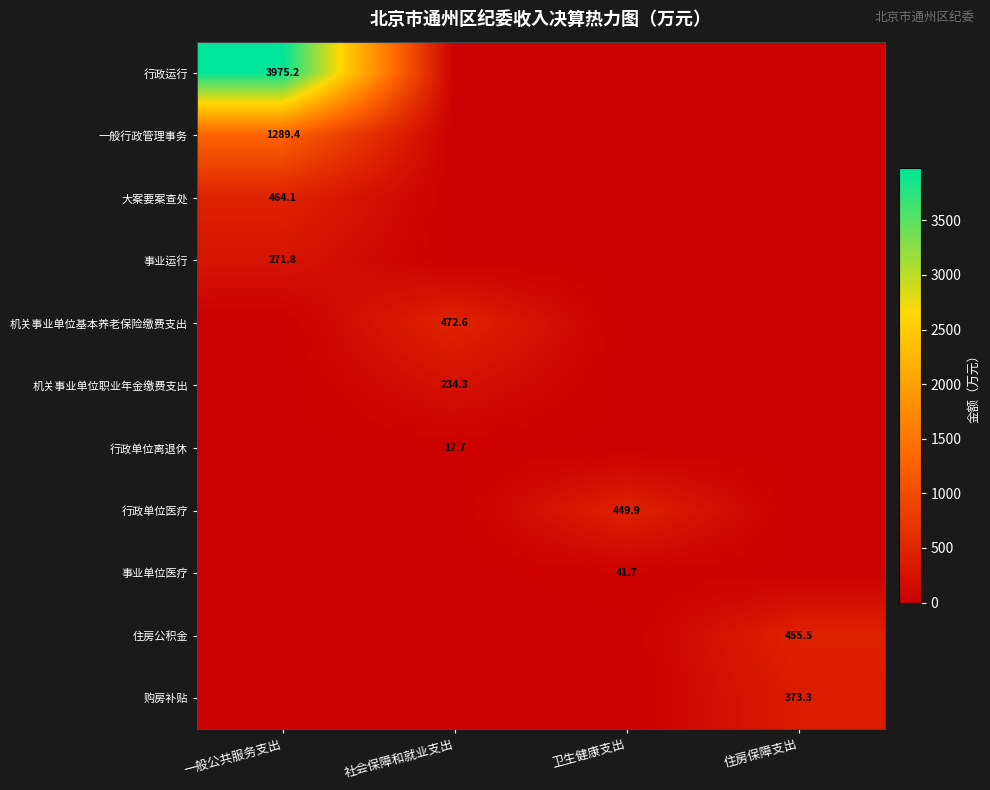

Is it true that 行政运行 equals 3975.2 at 一般公共服务支出?

True